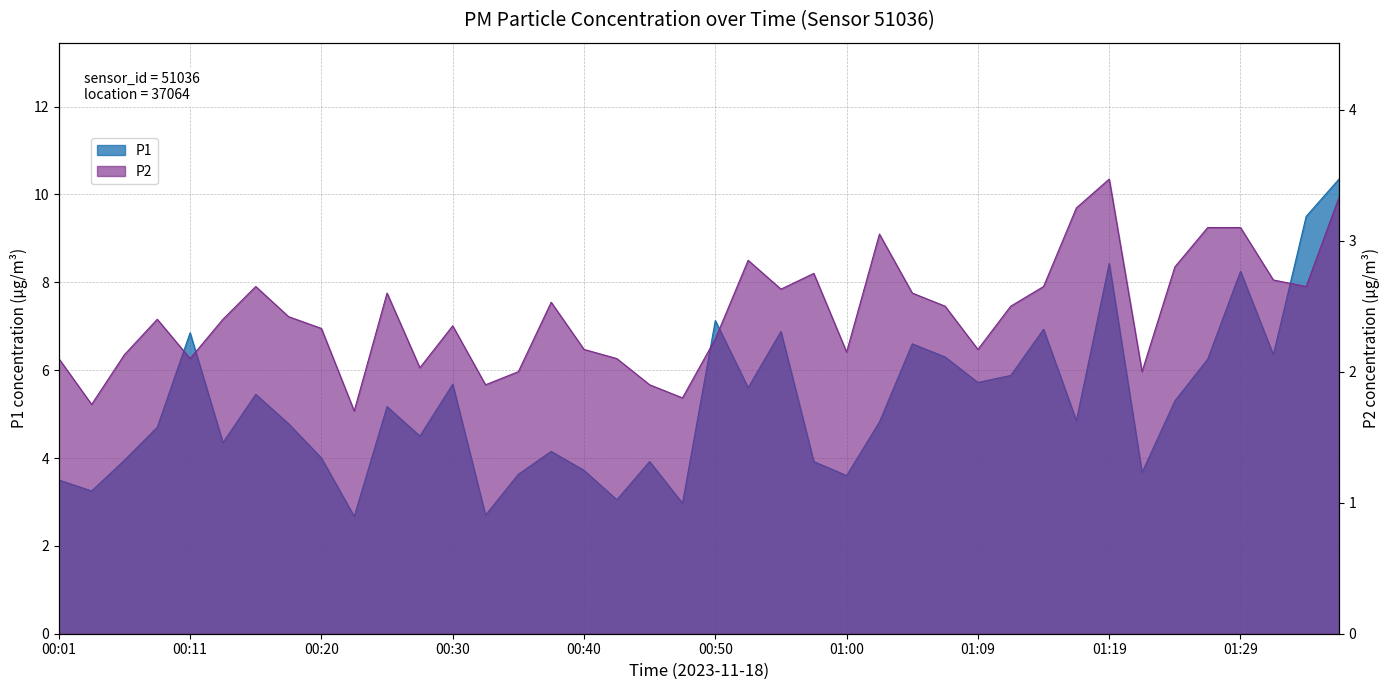

What value does the P1 series have at 00:13?

4.3